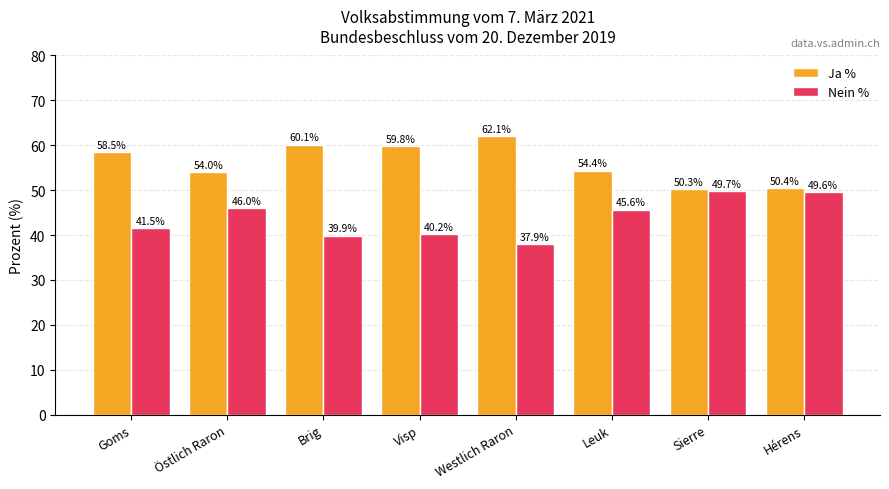

At which label does Nein % first exceed 45?

Östlich Raron